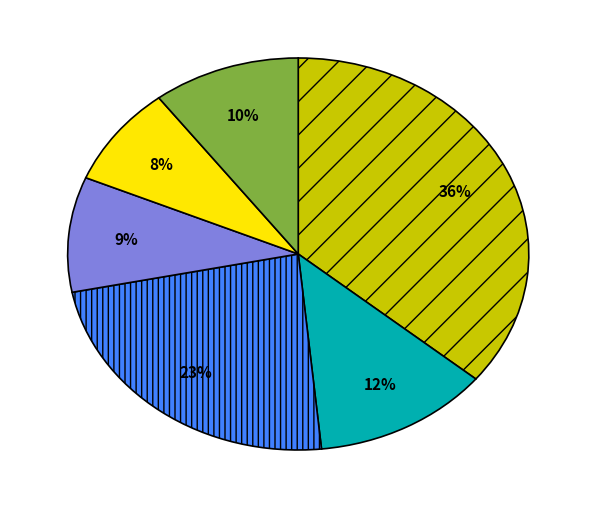

To the nearest percent, what is the average slice percentage?

17%